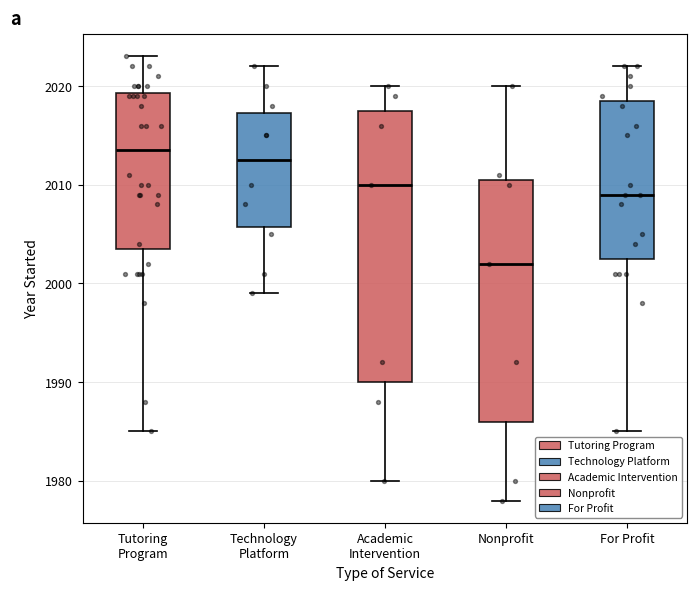

Reading left to right, transcribe this box plot: for each box, give where its median line is, the range the box spans, and where its two whiskers end, as read against the y-axis. The values are not printed on the chart, so give them approximately, as read against the axis.

Tutoring Program: median 2014, box 2004 to 2019, whiskers 1985 to 2023
Technology Platform: median 2013, box 2006 to 2017, whiskers 1999 to 2022
Academic Intervention: median 2010, box 1990 to 2018, whiskers 1980 to 2020
Nonprofit: median 2002, box 1986 to 2011, whiskers 1978 to 2020
For Profit: median 2009, box 2003 to 2019, whiskers 1985 to 2022